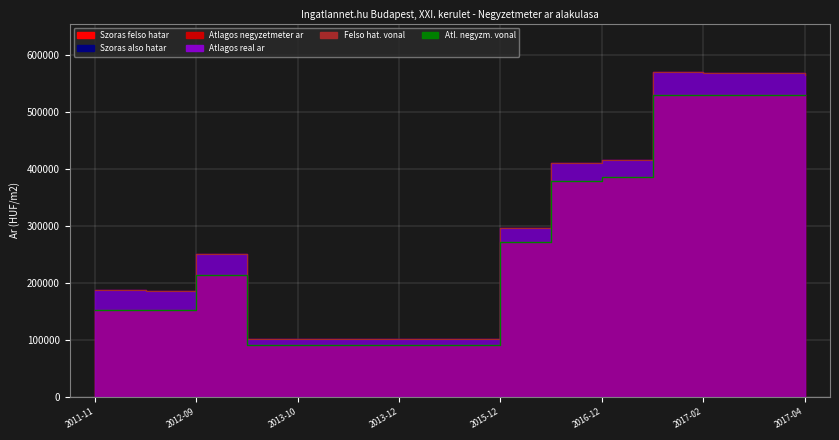

What is the value of the Atlagos negyzetmeter ar point at the 9th from the left?

271428